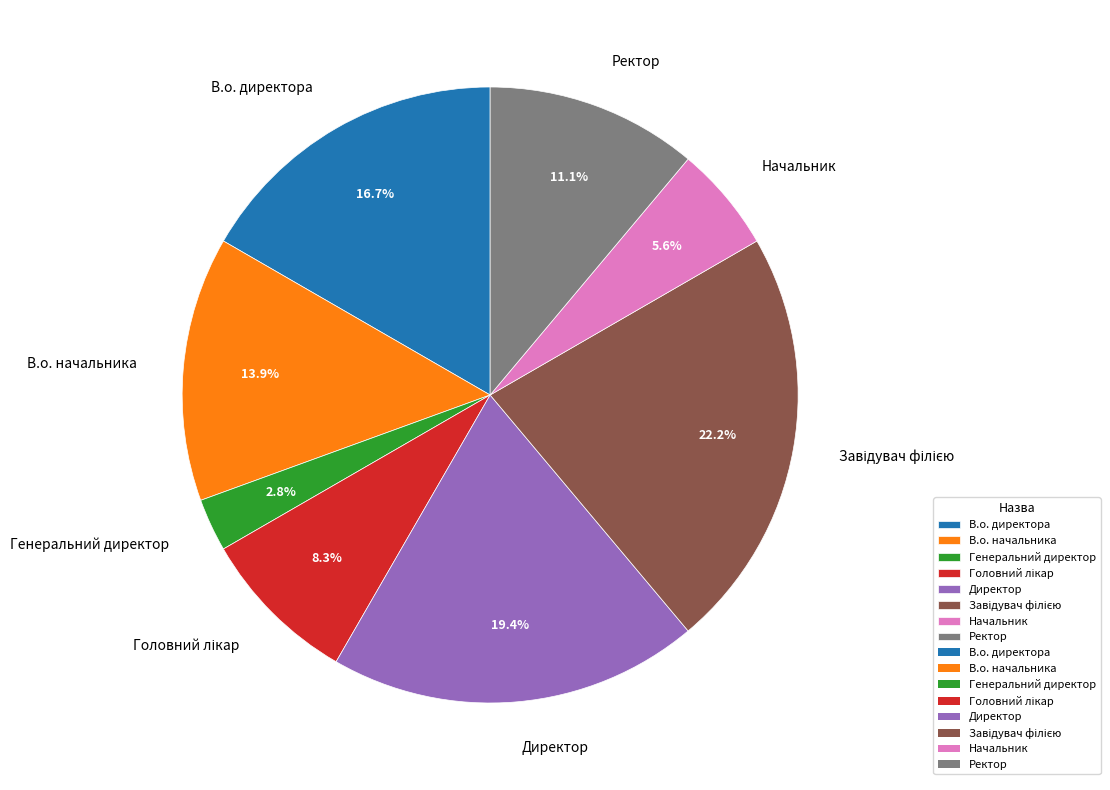

How many segments does this pie chart have?

8